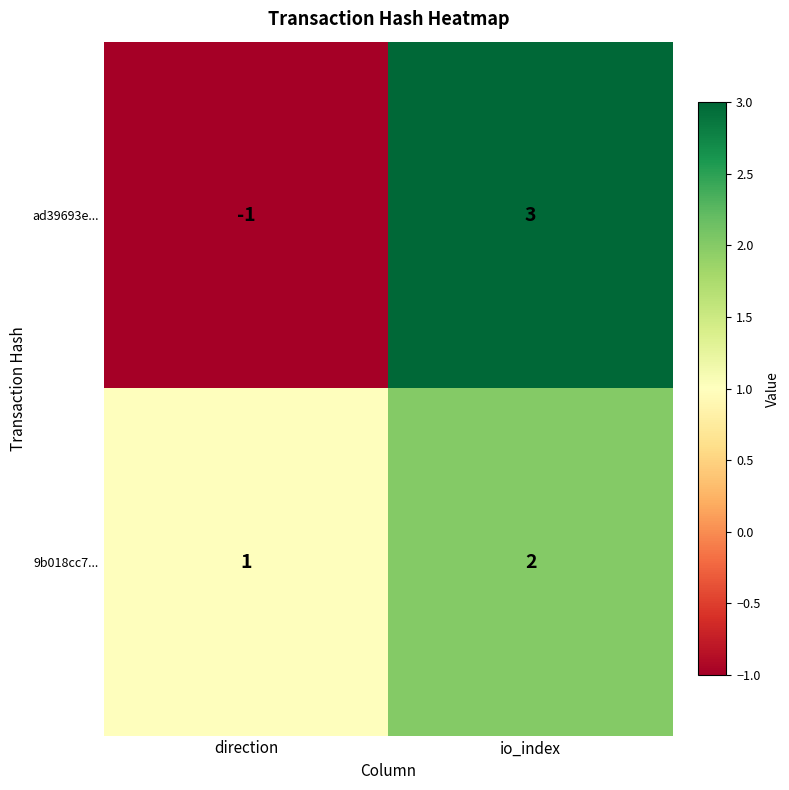

What is the total value across all series at io_index?

5